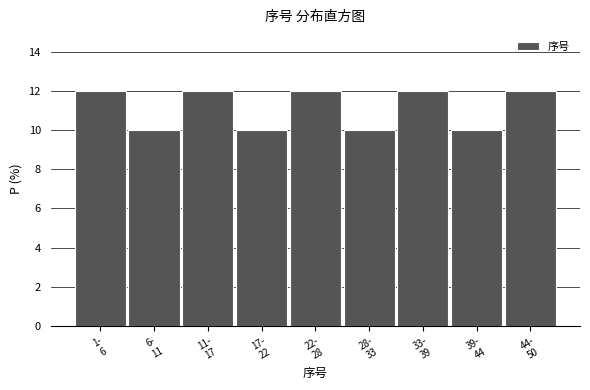

Reading left to right, list all the values displayed in this chart.

12	10	12	10	12	10	12	10	12